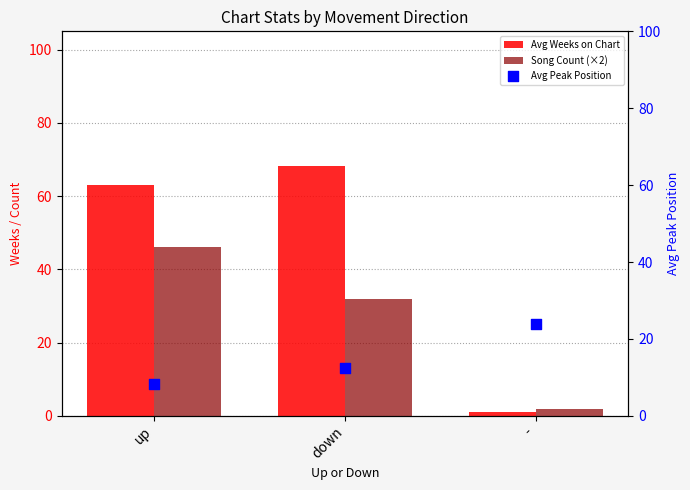

At how many categories does at least one series exceed 14?

3